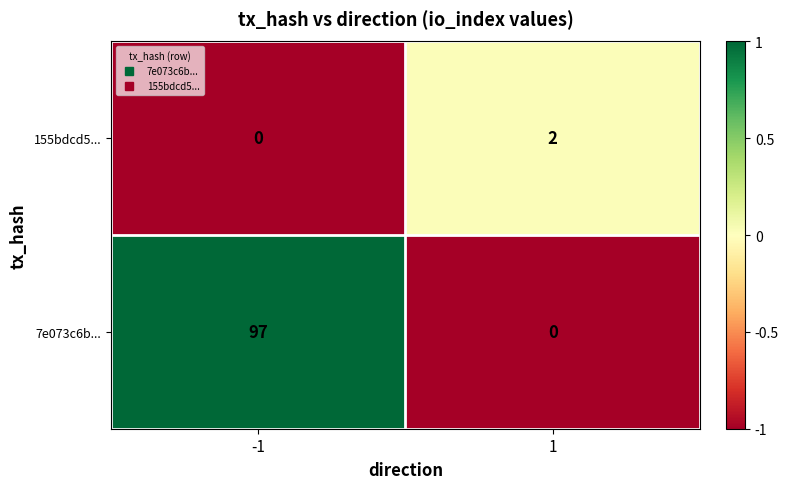

How many categories are shown in the chart?

2